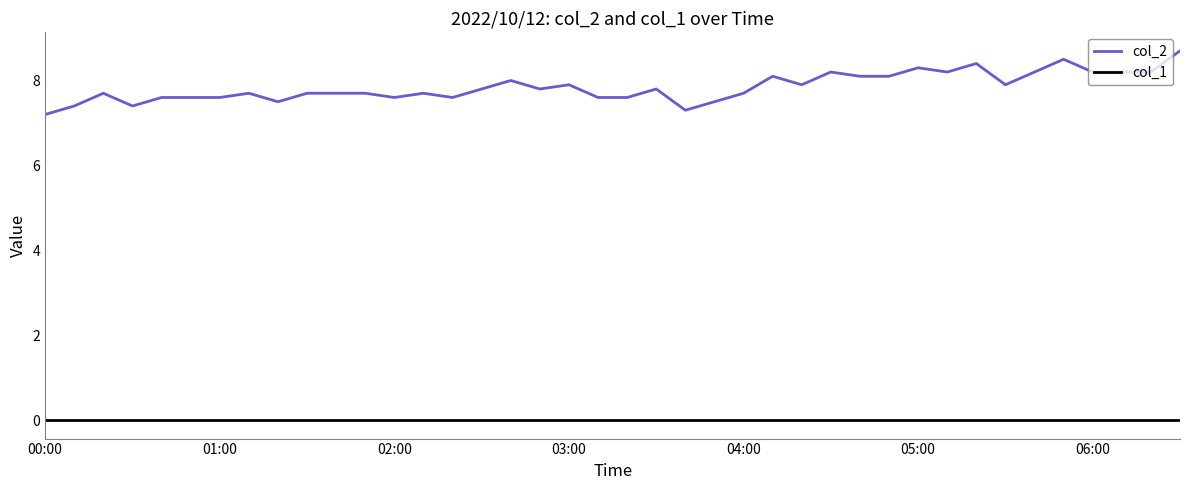

Which series has the largest range (max minus min)?

col_2